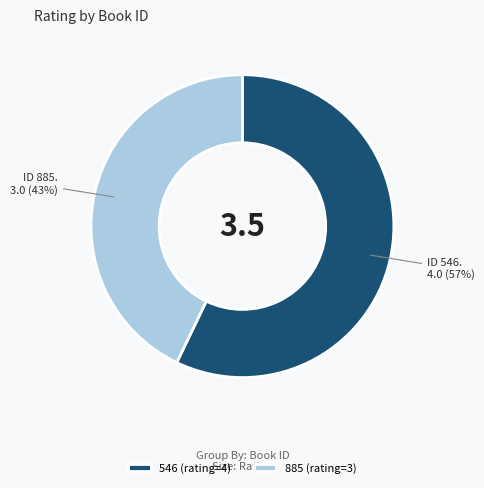

Rank the categories by value from lowest to highest.

885, 546